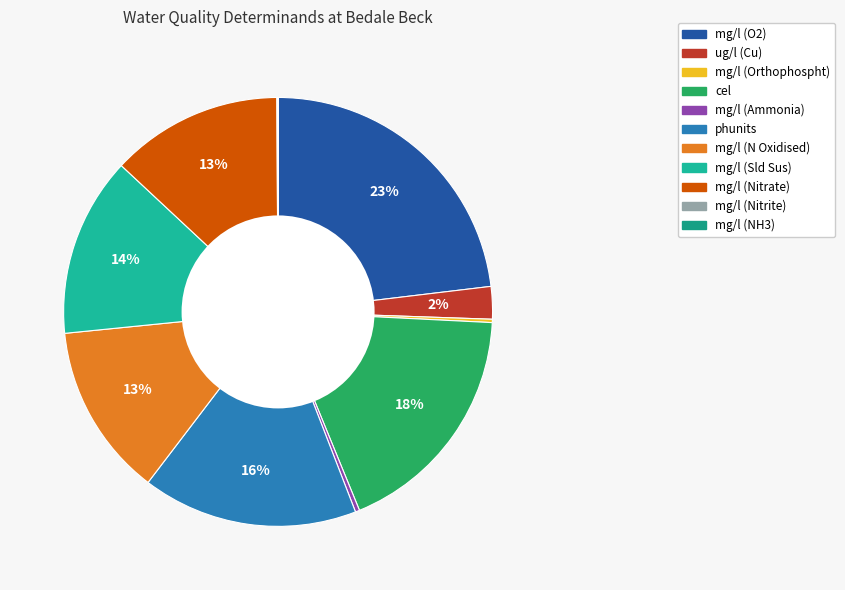

What is the ratio of the value at phunits to the value at mg/l (N Oxidised)?

1.2